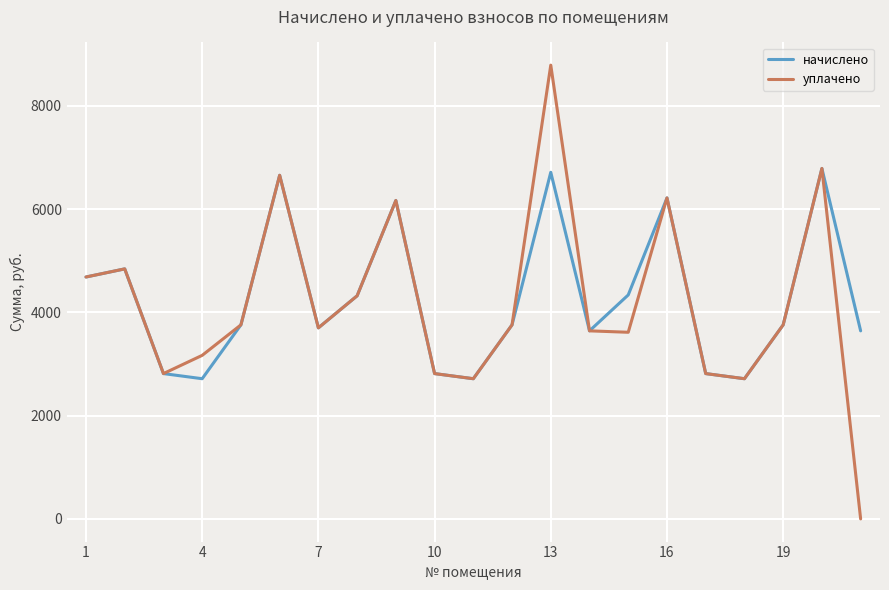

What is the lowest value of the начислено series?

2715.8